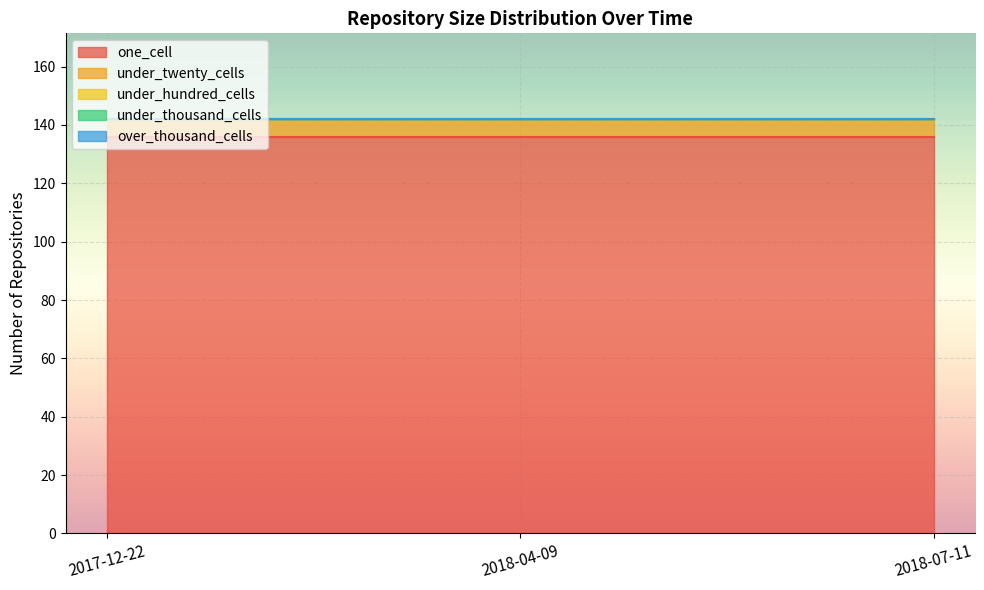

What is the total value across all series at 2018-04-09?

142